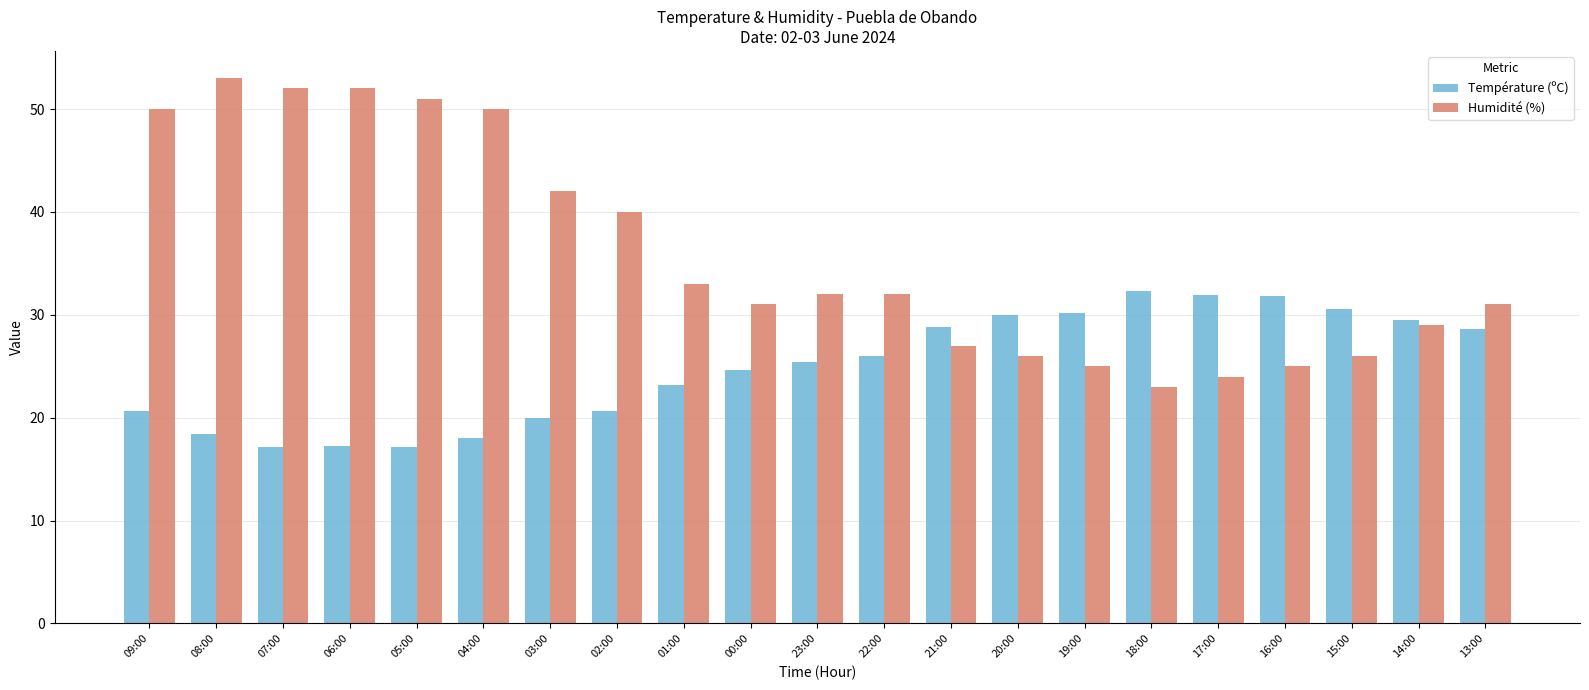

What is the highest value of the Température (ºC) series?

32.3